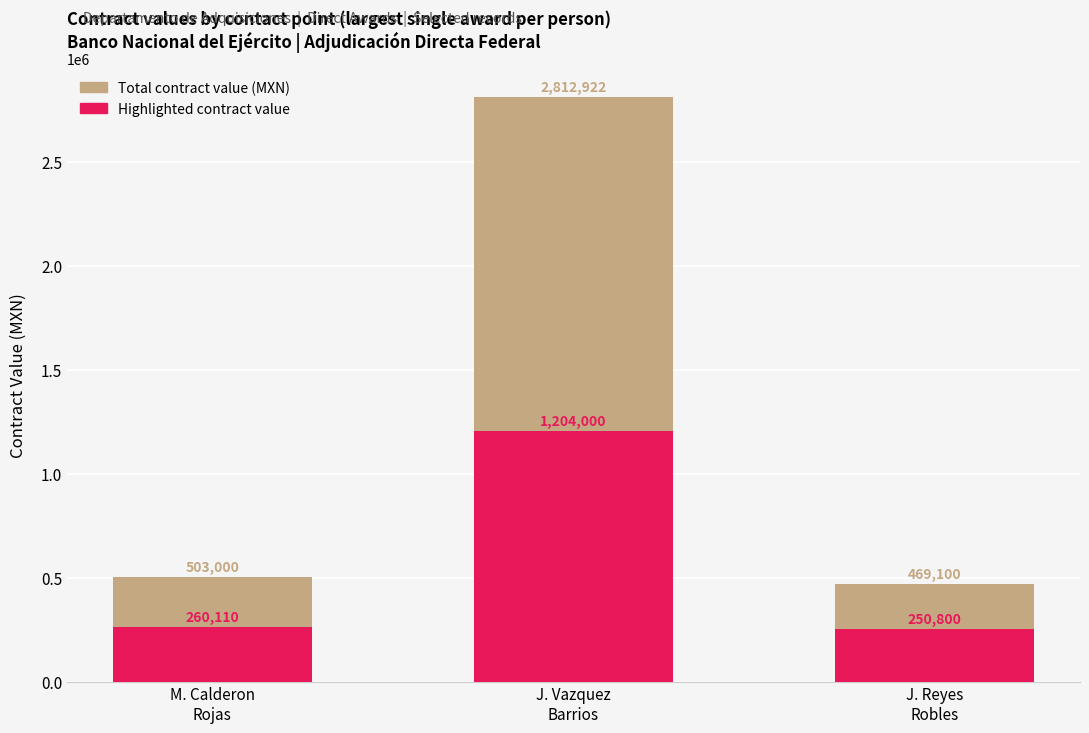

Which series has the widest spread of values?

Total contract value (MXN)